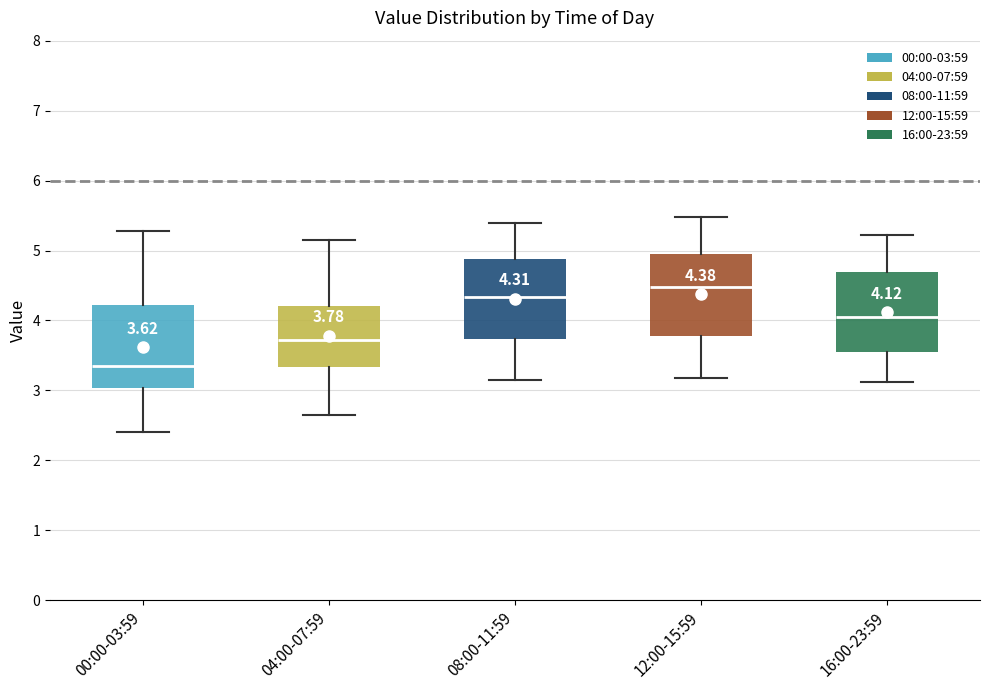

Which box has the highest median line?

12:00-15:59